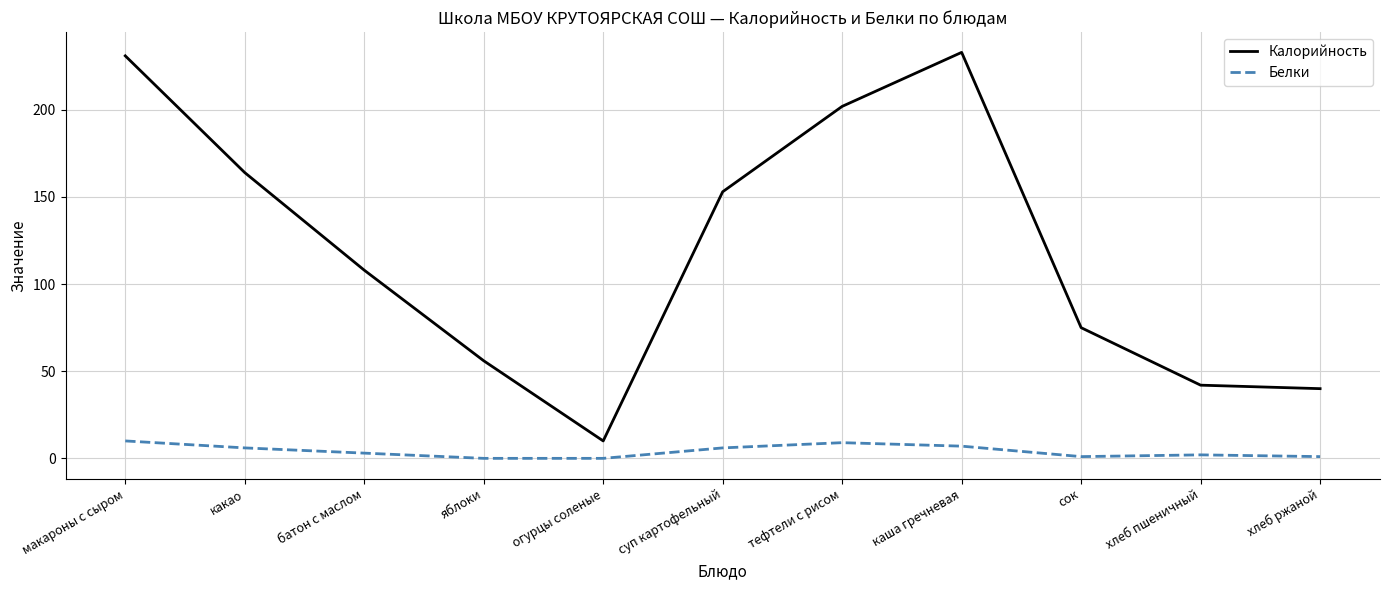

True or false: Белки and Калорийность intersect in this chart.

False